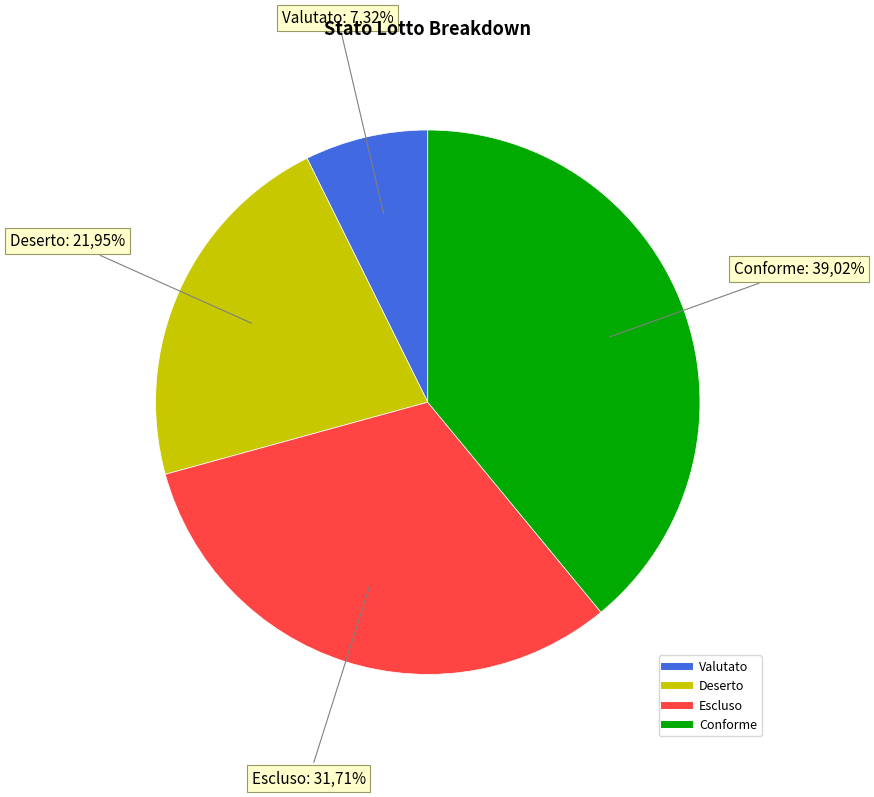

To the nearest percent, what is the difference between the Escluso and Conforme slice percentages?

7%